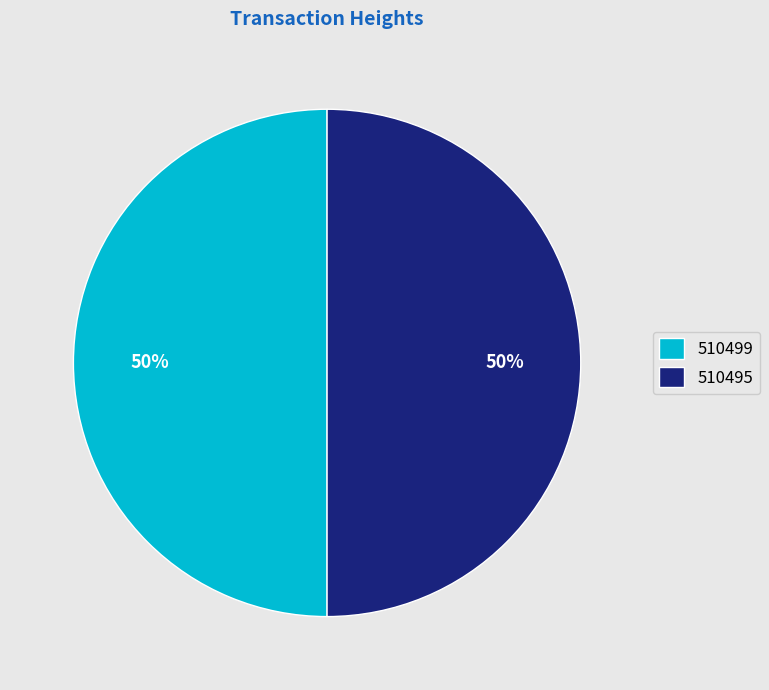

To the nearest percent, what portion does 510499 represent?

50%